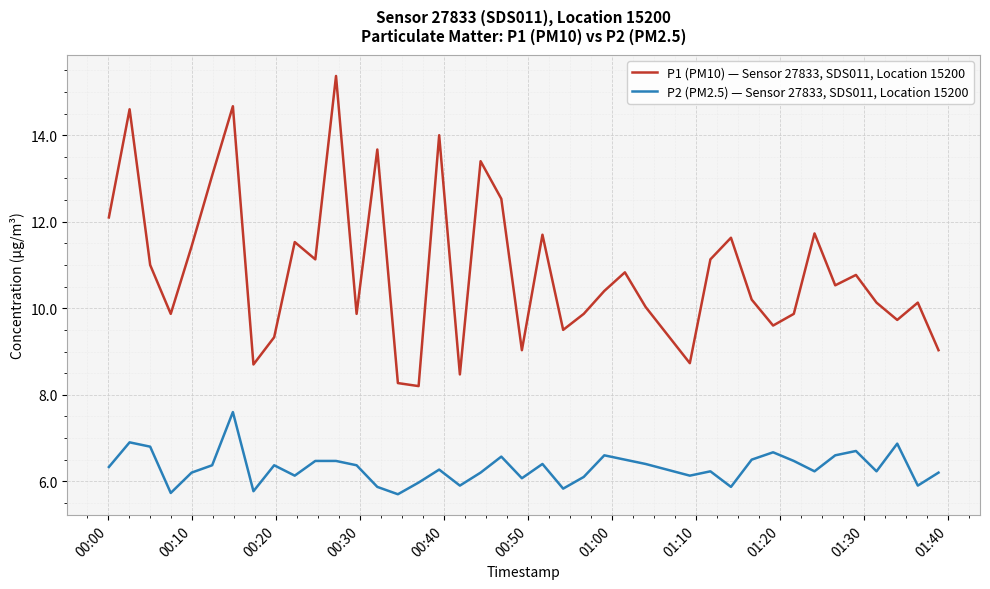

What is the maximum value shown in the chart?

15.4